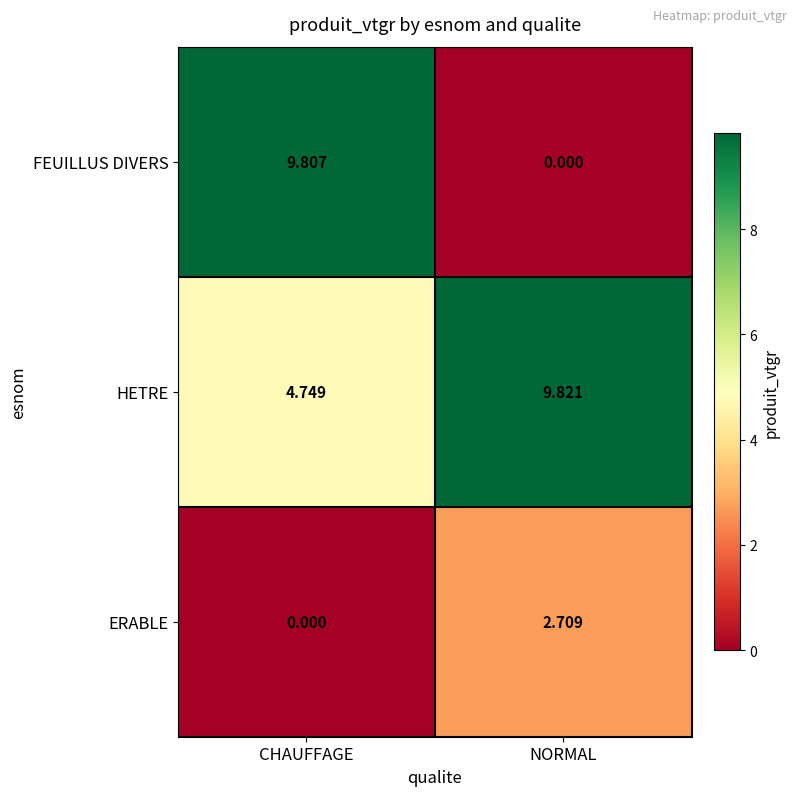

Which series has the largest total across all categories?

HETRE